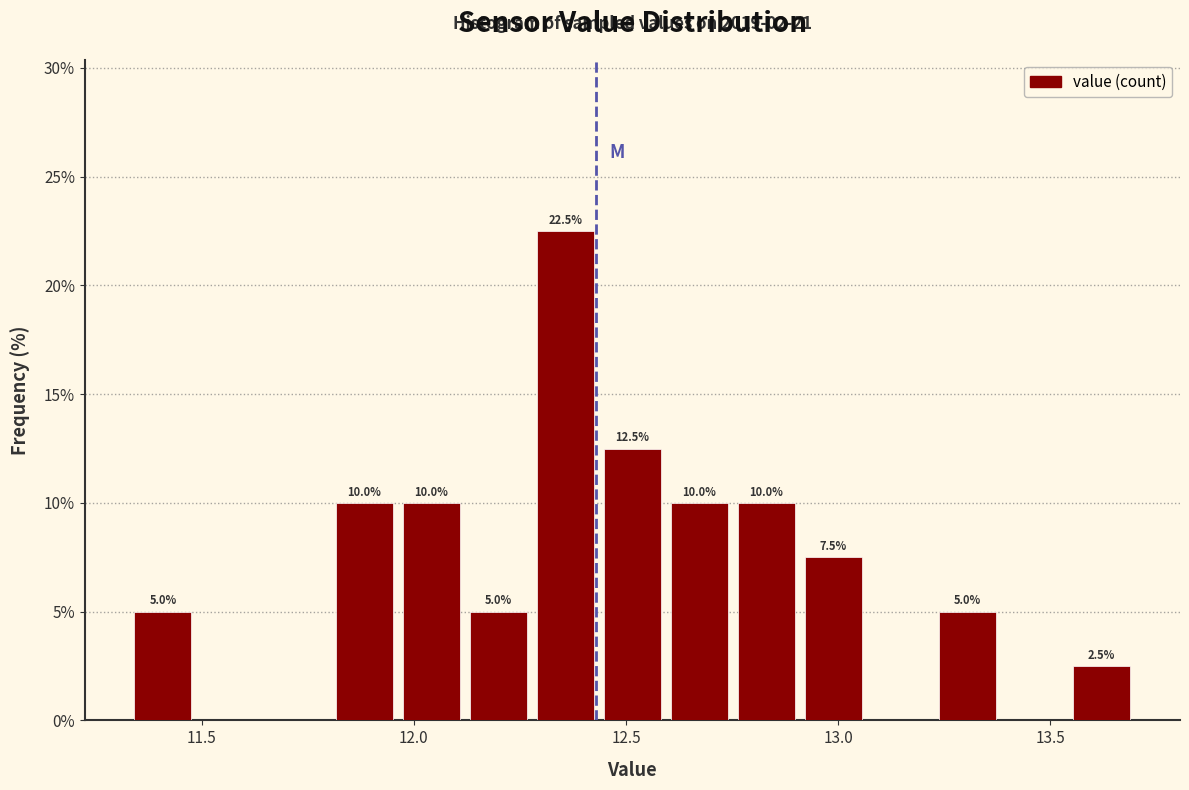

Read against the x-axis, roughly where is the centre of the tallest bar?

12.35